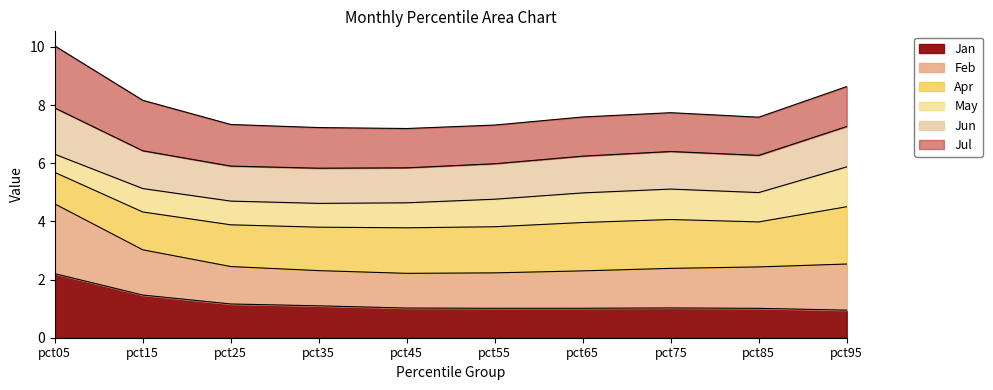

Rank the categories by Jan value from lowest to highest.

pct95, pct85, pct55, pct65, pct45, pct75, pct35, pct25, pct15, pct05